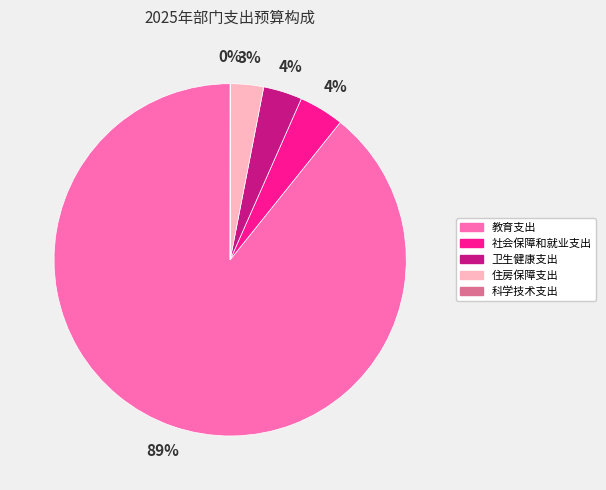

To the nearest percent, what percentage of the pie is 住房保障支出?

3%